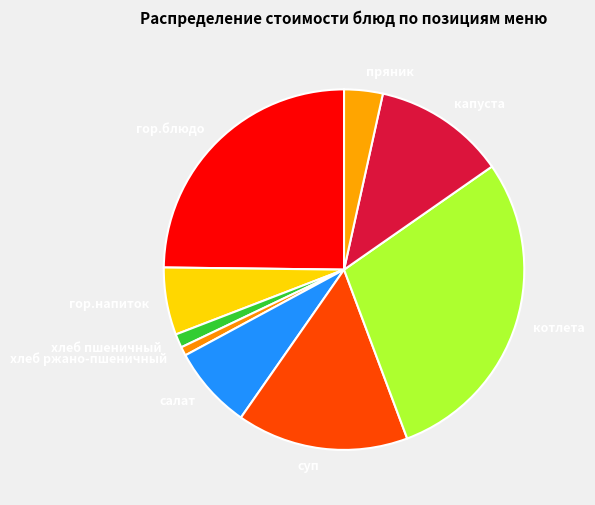

Is the sum of салат and котлета greater than half?

No